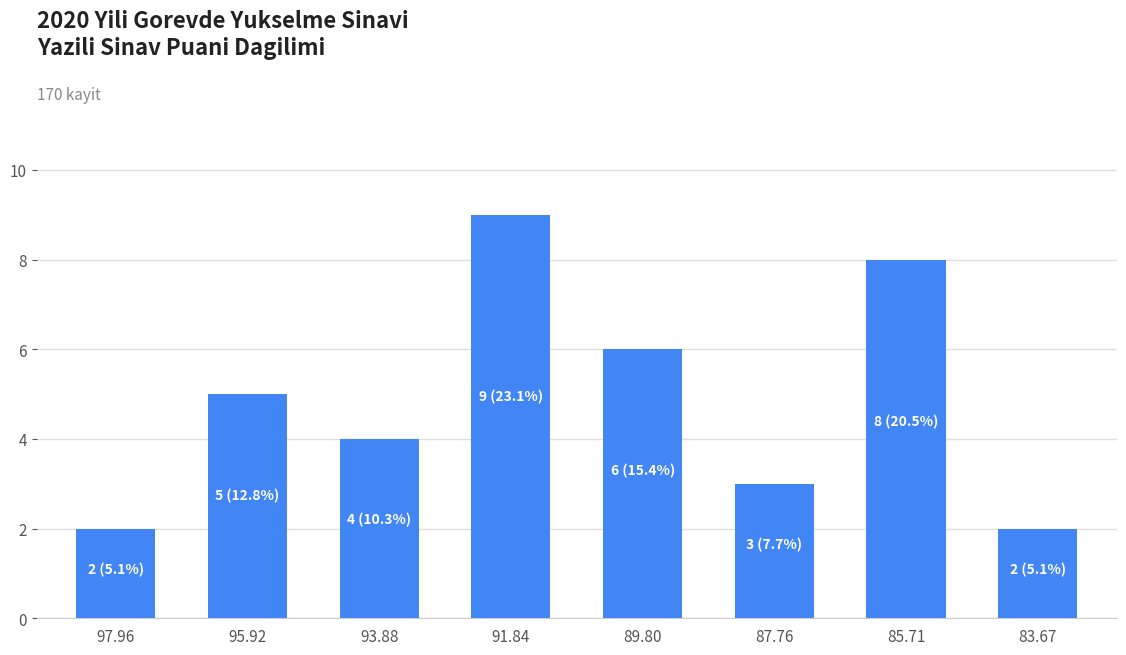

Are the bars horizontal?

No